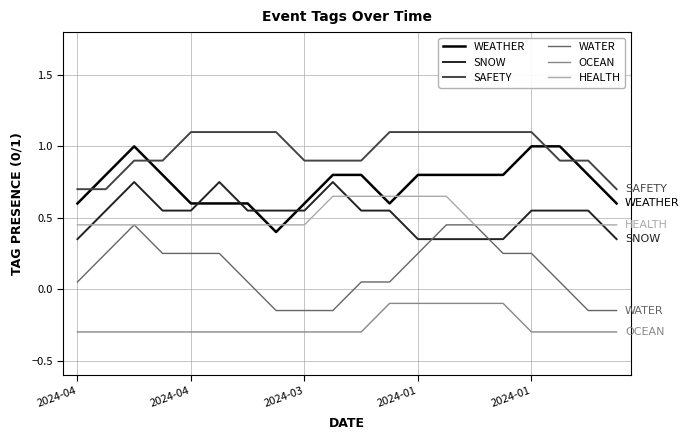

Which series has the largest total across all categories?

SAFETY